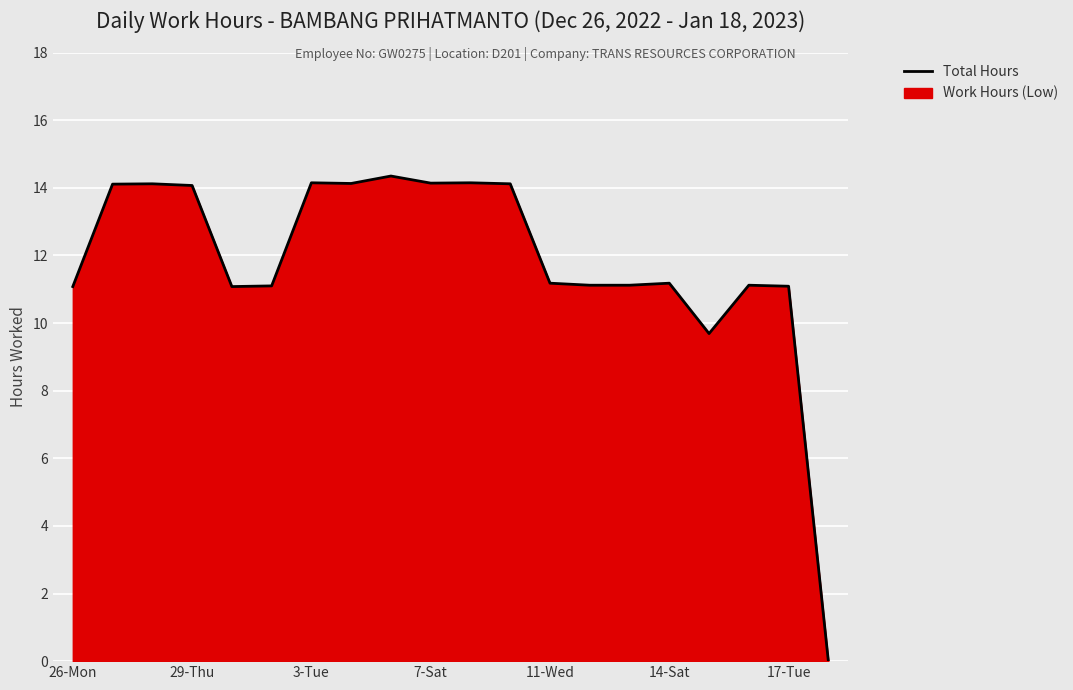

What is the difference between the second highest and minimum values?

14.2